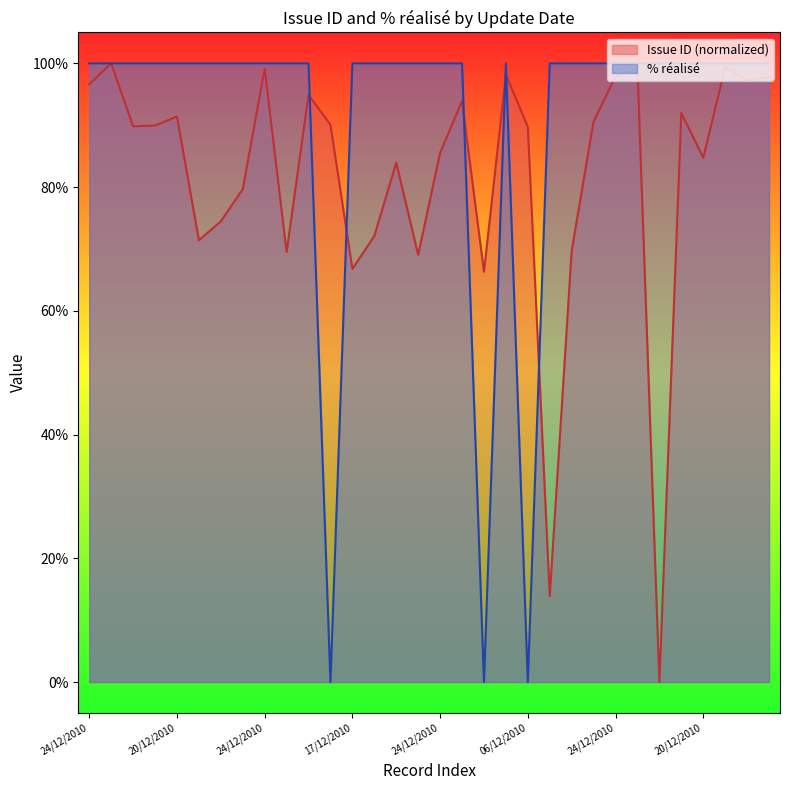

In Issue ID, how many points are lower than both neighbors (excluding endpoints)?

10